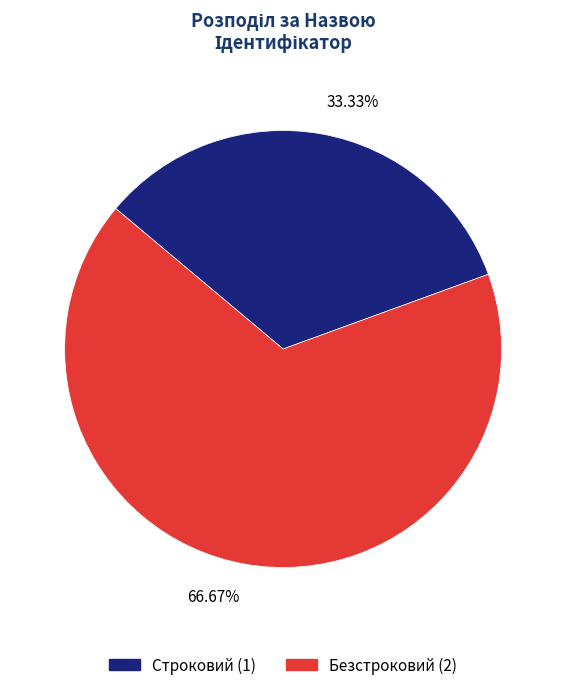

What percentage do Строковий and Безстроковий together represent?

100.0%